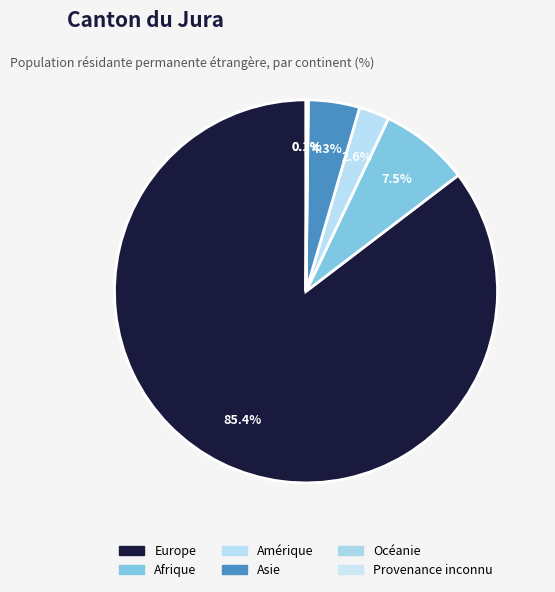

What is the total percentage of Amérique and Océanie?

2.7%